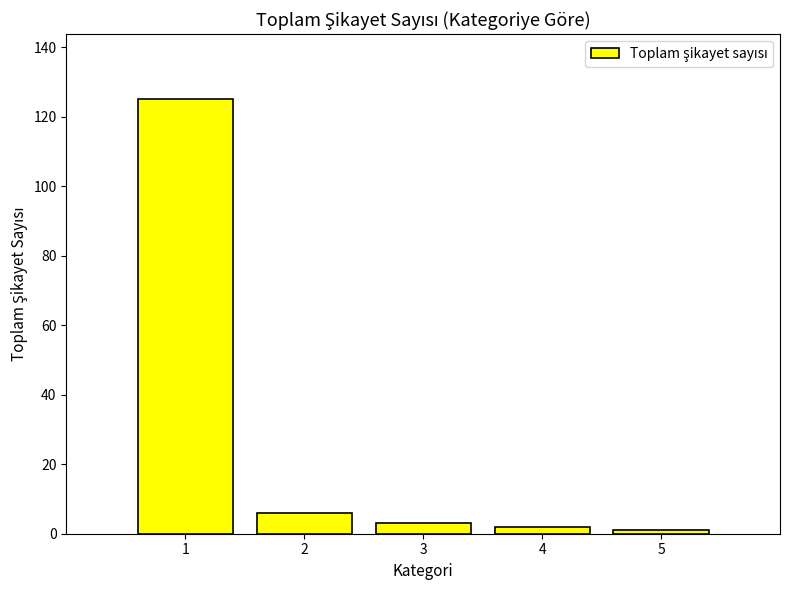

Where is the data nearest to the value 63?

2